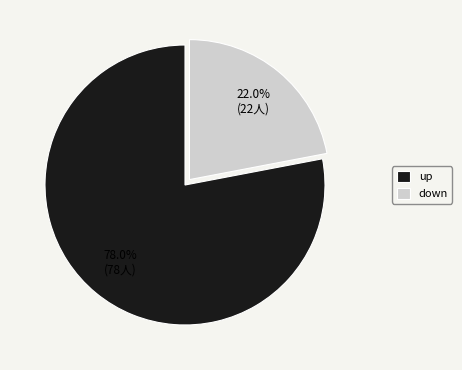

What is the ratio of the value at down to the value at up?

0.3